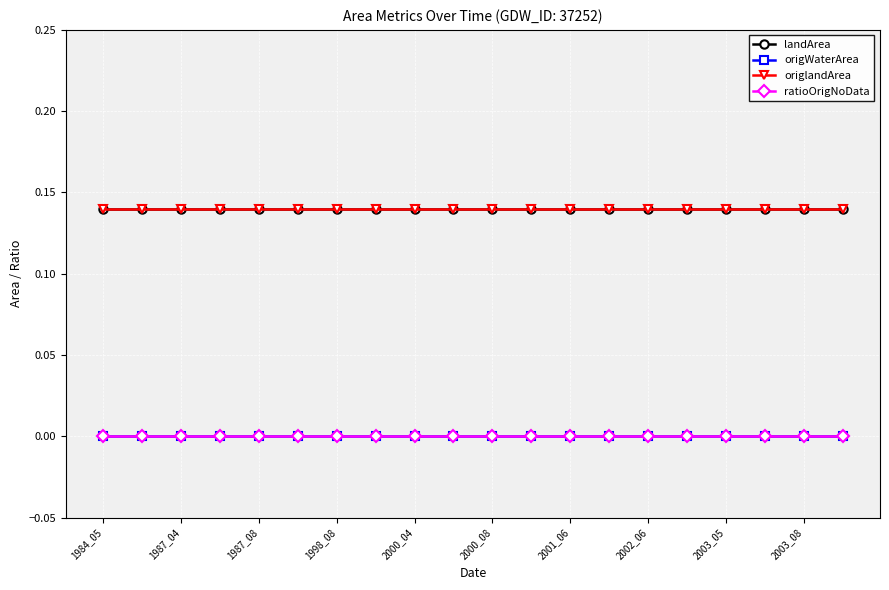

Does the chart have visible grid lines?

Yes